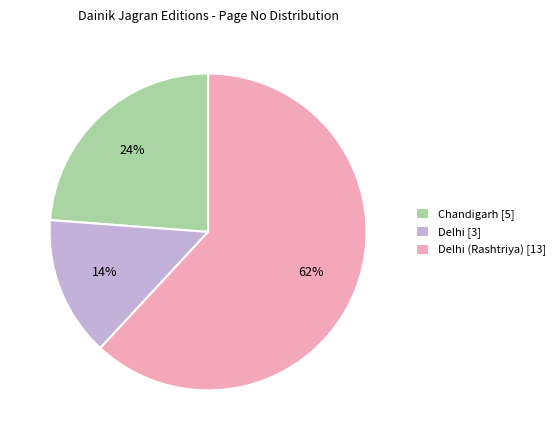

Approximately how many times larger is the value at Chandigarh [5] compared to Delhi [3]?

1.7